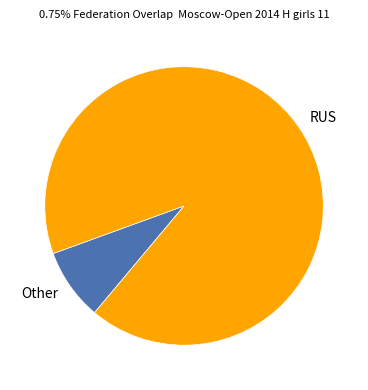

Rank the categories by value from highest to lowest.

RUS, Other